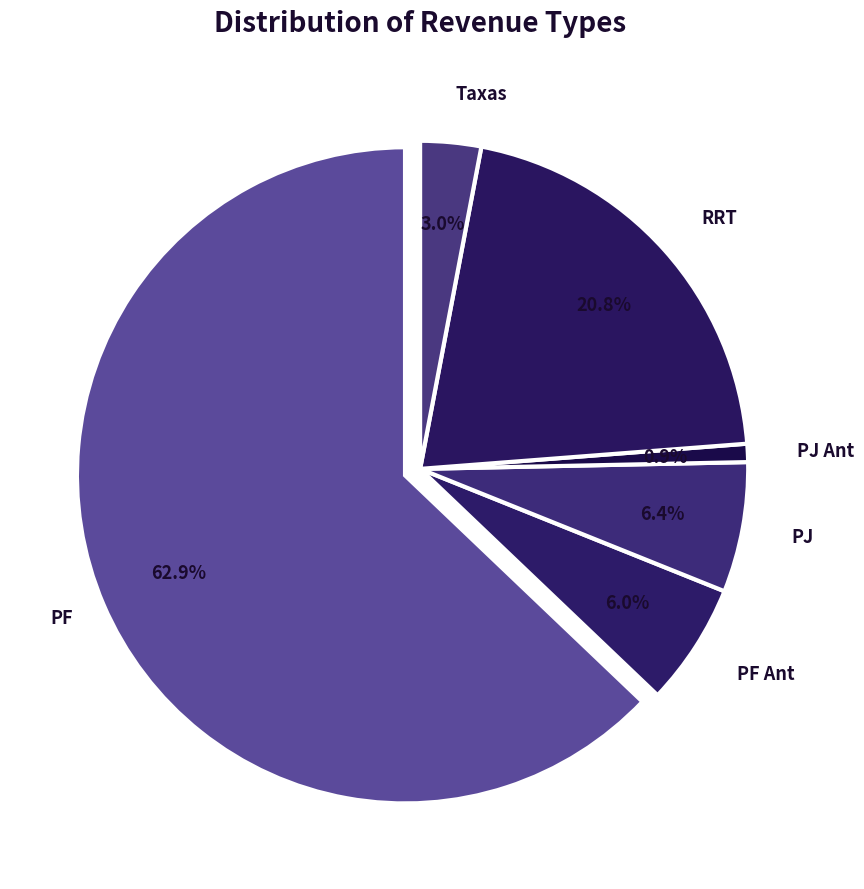

Count the number of slices in the pie.

6